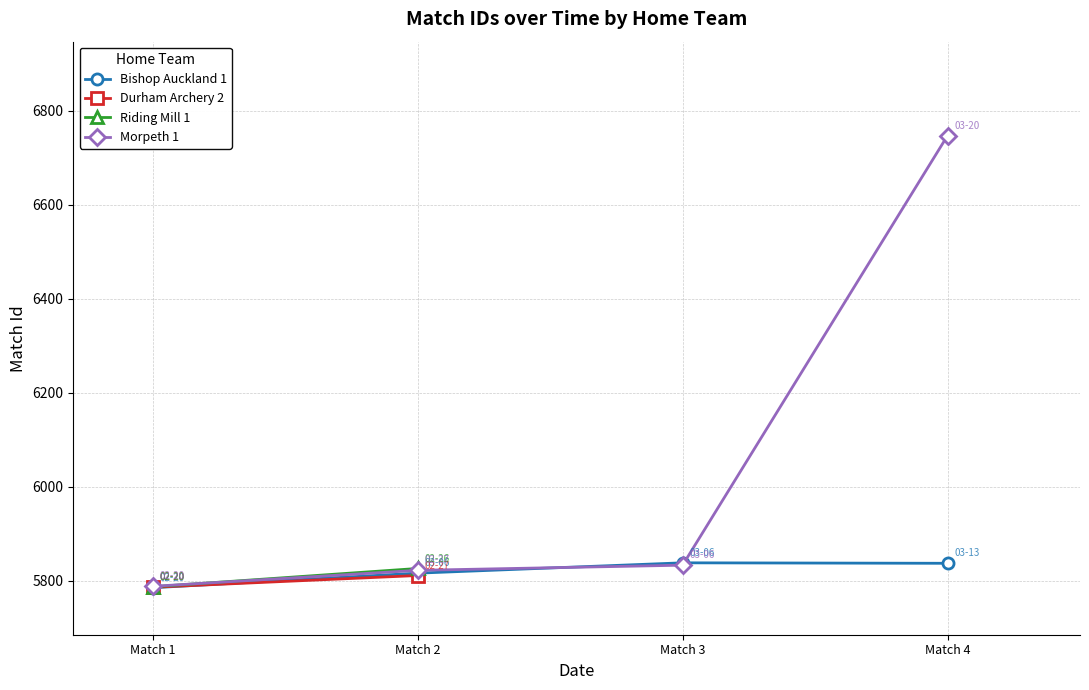

Rank the categories by Morpeth 1 value from highest to lowest.

Match 4, Match 3, Match 2, Match 1